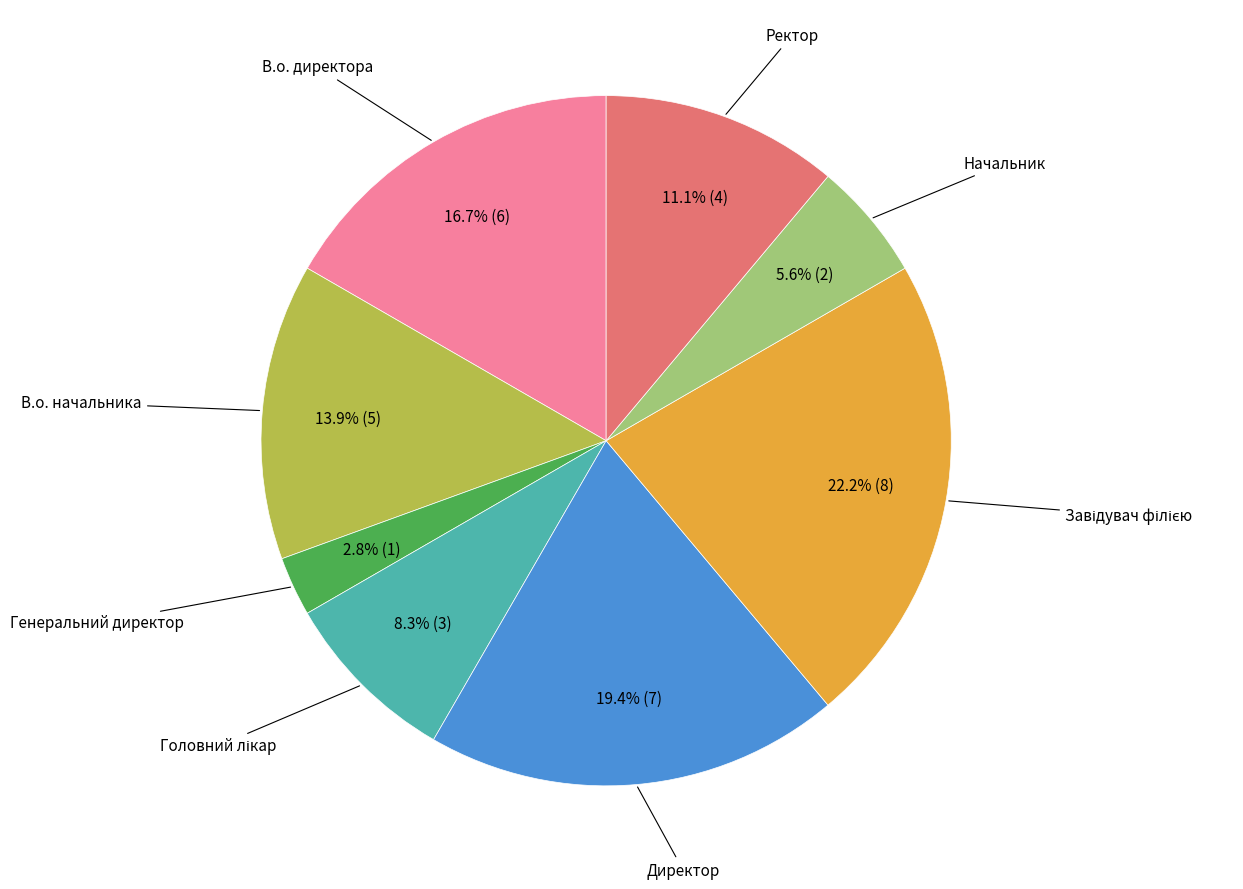

Is there a majority slice in this chart?

No